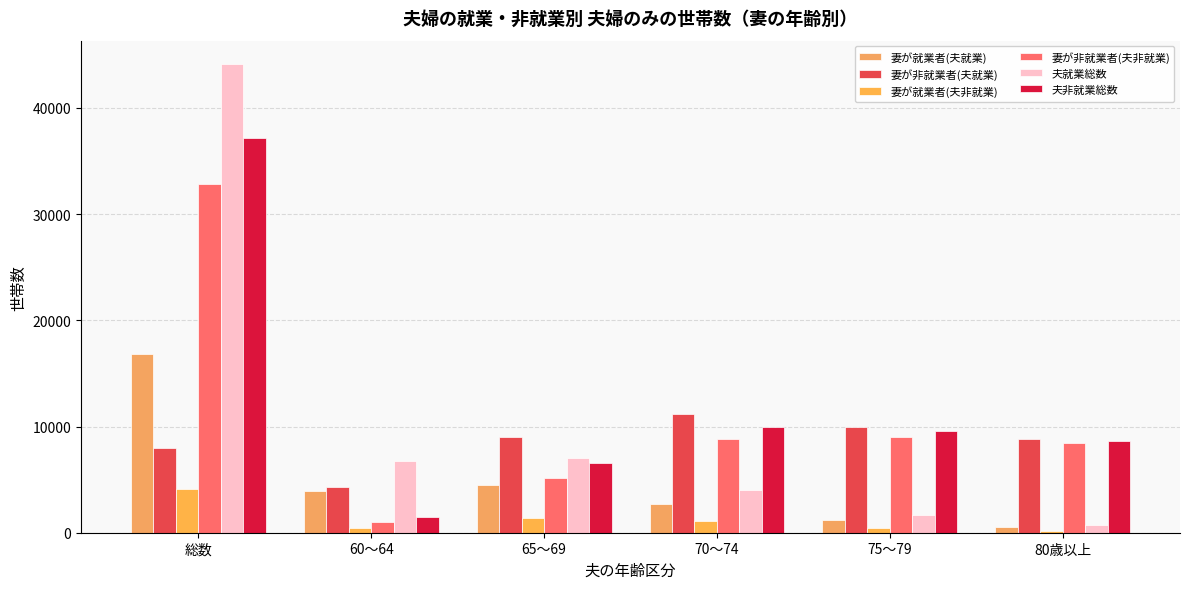

At which category does the chart reach its peak across all series?

総数